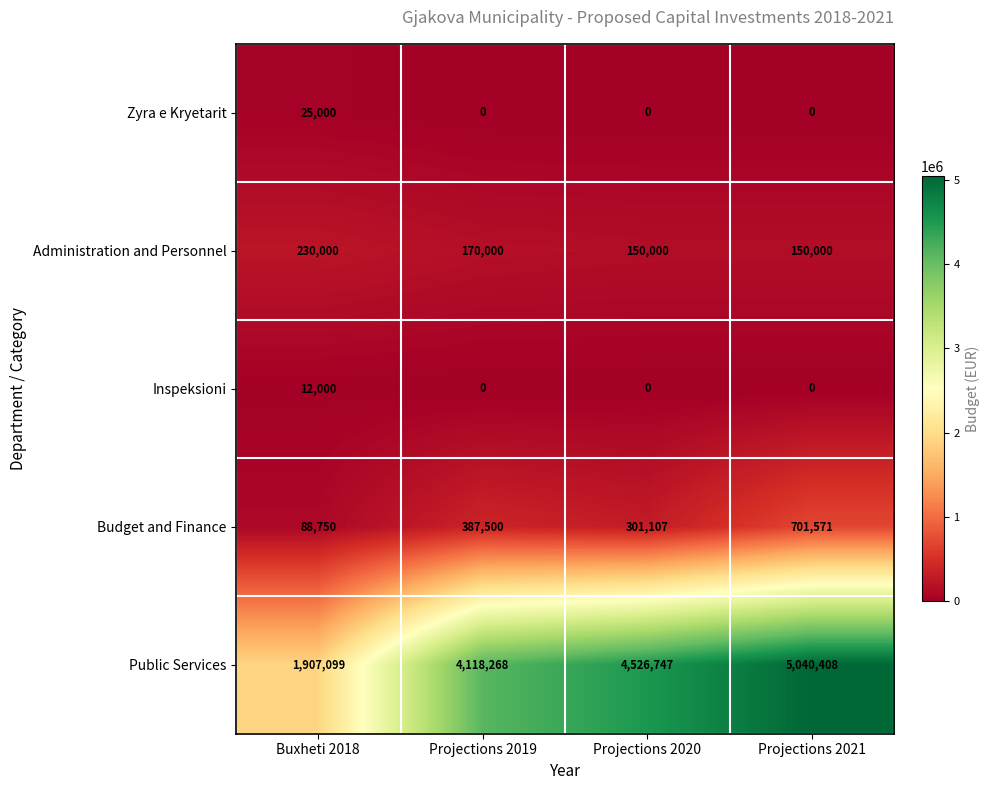

List the series in order of their peak value, highest first.

Public Services, Budget and Finance, Administration and Personnel, Zyra e Kryetarit, Inspeksioni